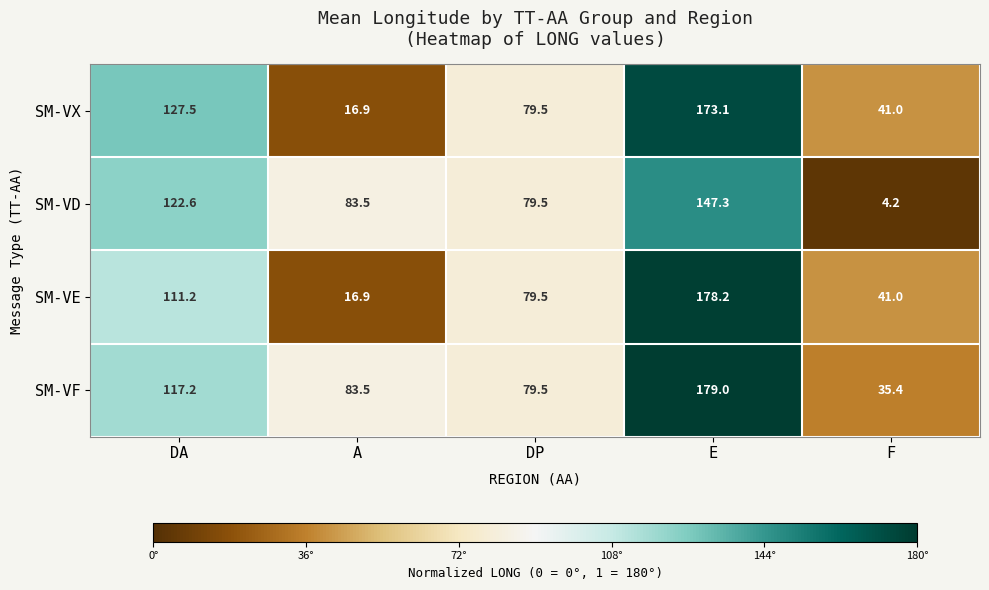

Which series has the widest spread of values?

SM-VE